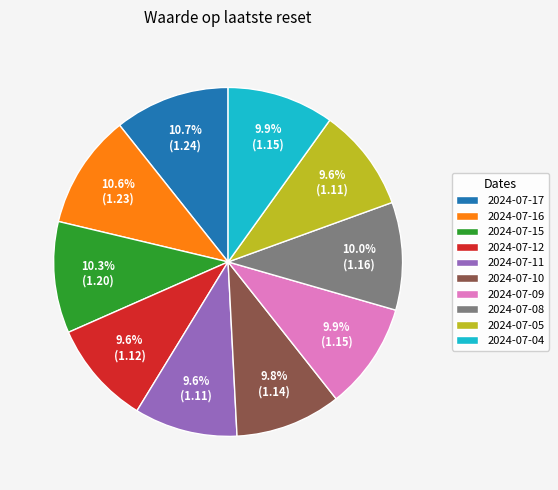

True or false: 2024-07-15 accounts for 10% of the total.

True